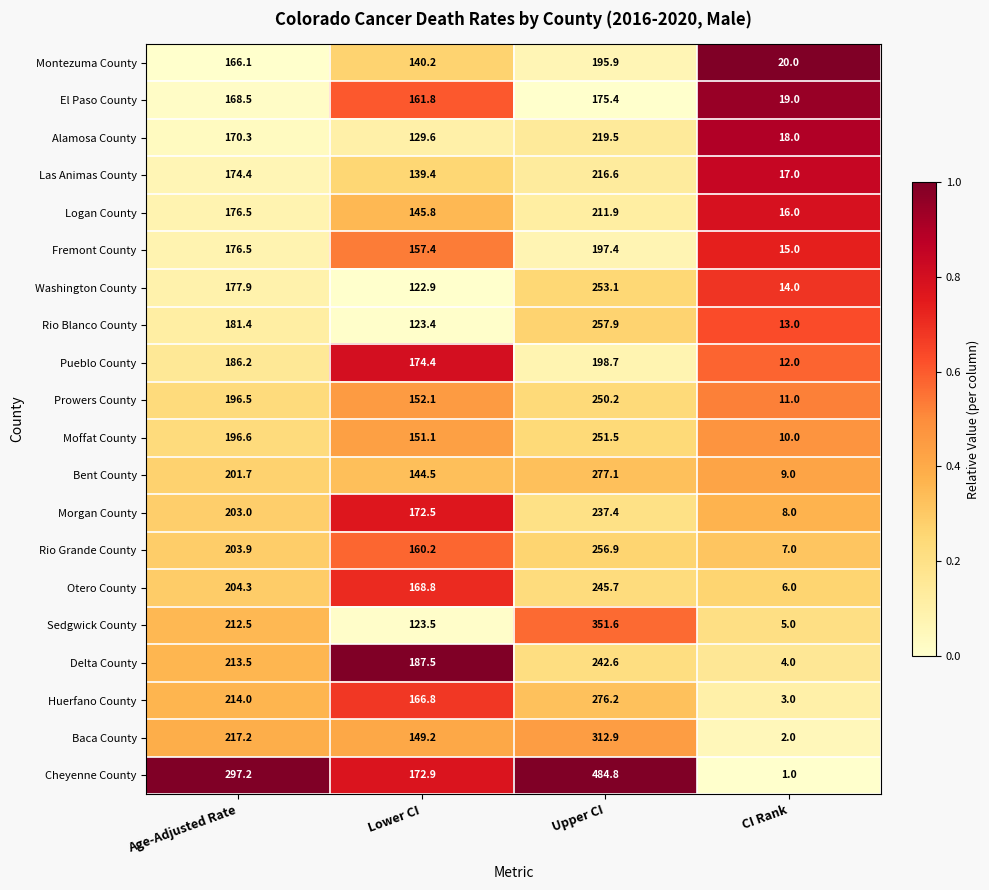

Which series has the widest spread of values?

Cheyenne County